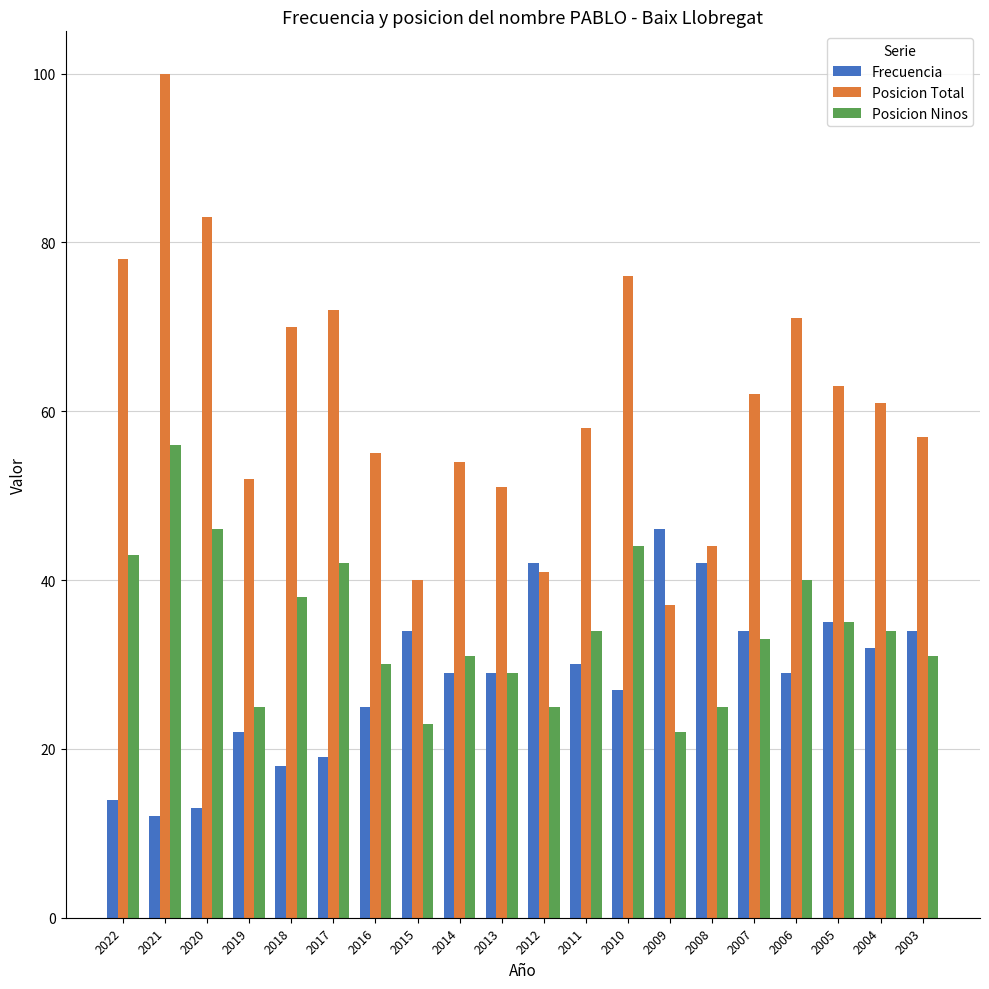

Read the Posicion Total value at 2022.

78